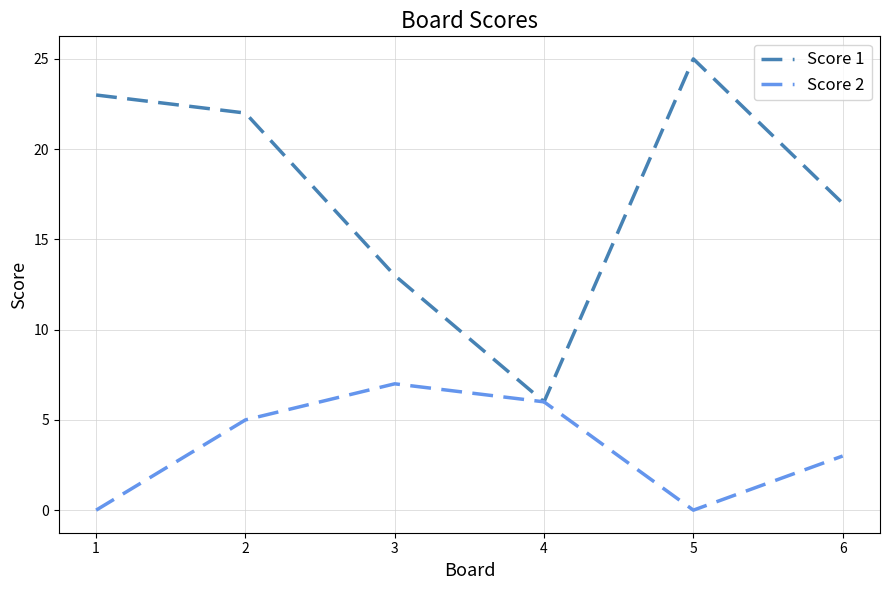

Which series changed the most between 2 and 3?

Score 1